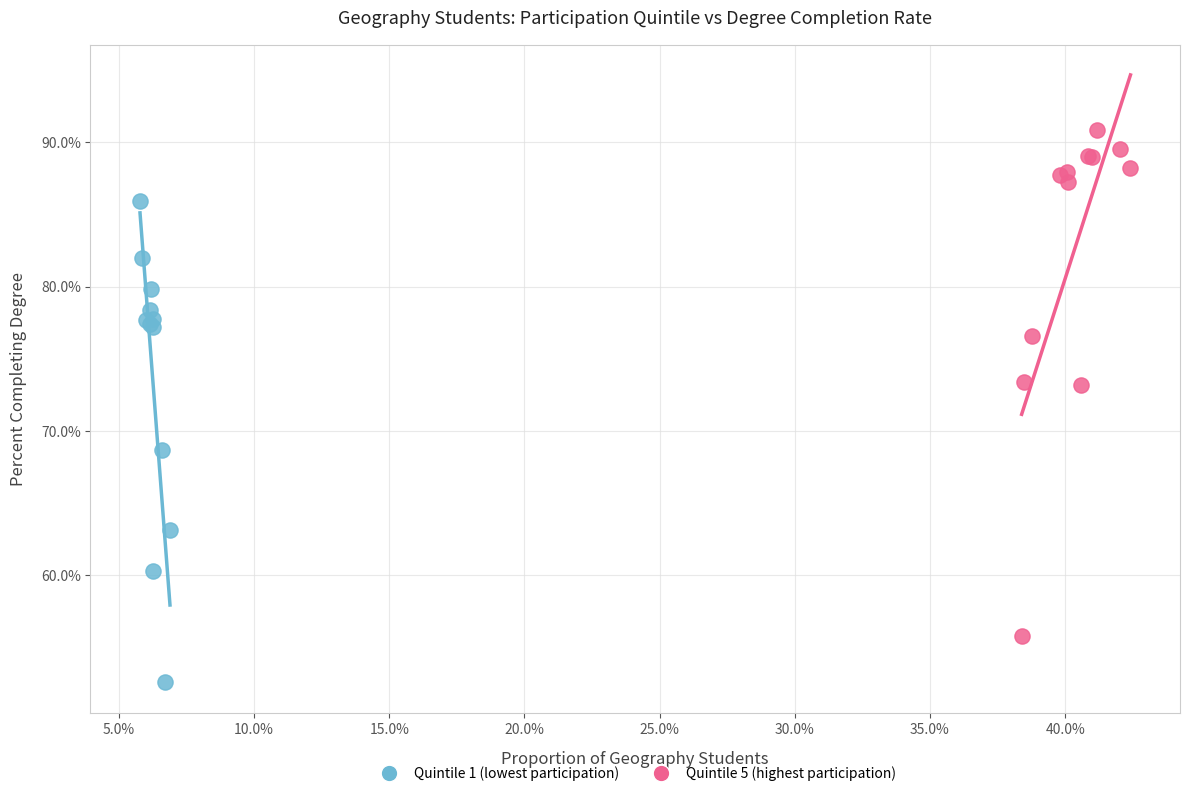

Which series has the widest spread of Y values?

Quintile 5 (highest participation)